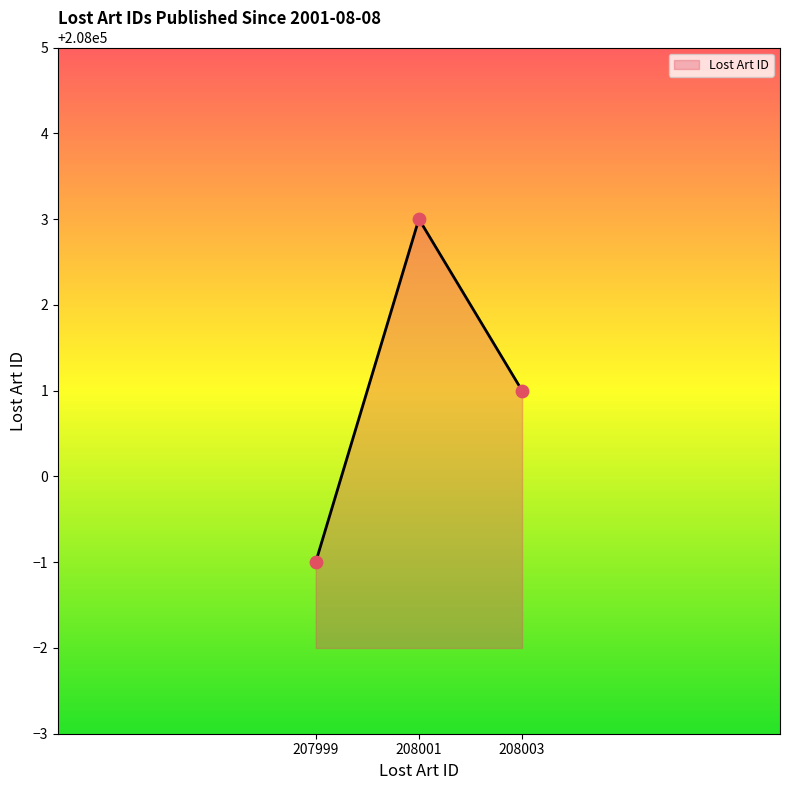

Approximately how many times larger is the value at 208001 compared to 208003?

1.0